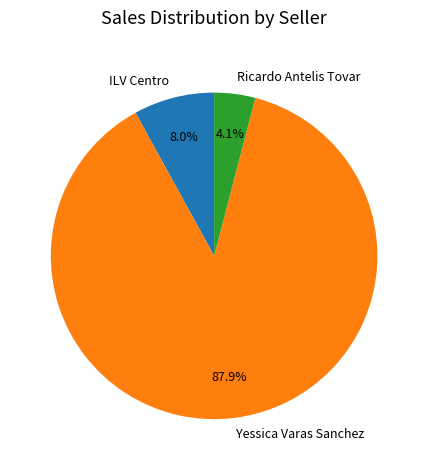

Which category has the biggest portion of the pie?

Yessica Varas Sanchez